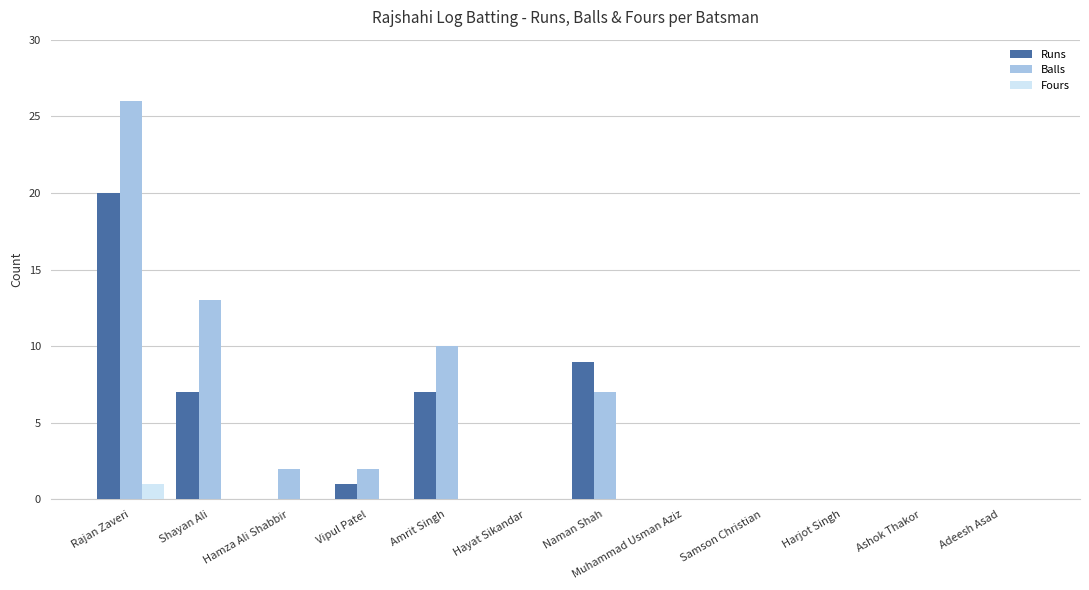

Which label corresponds to the largest value in the chart?

Rajan Zaveri